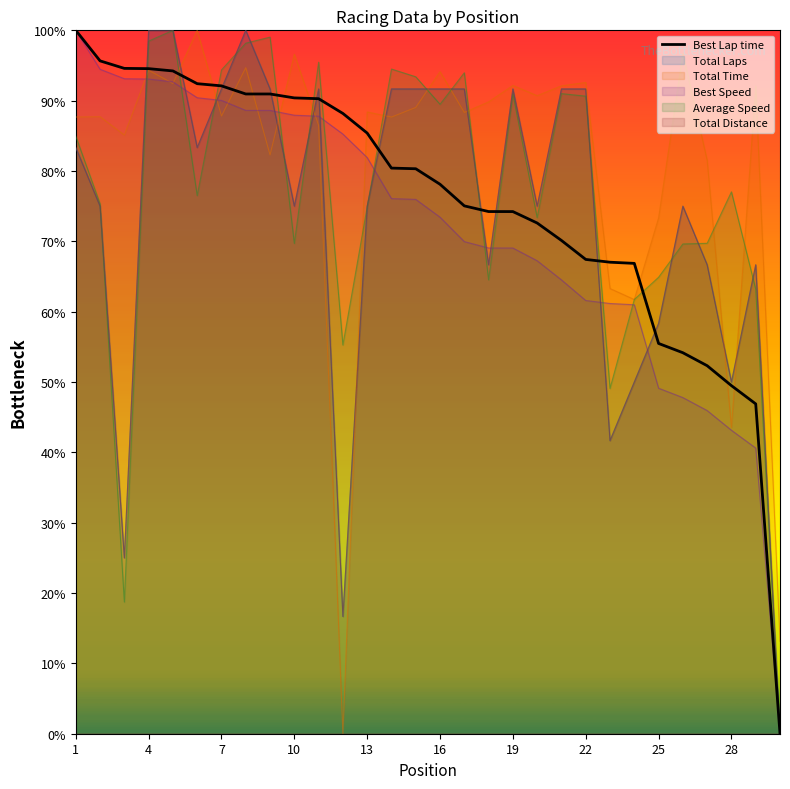

What is the sum of all values?

3623.2